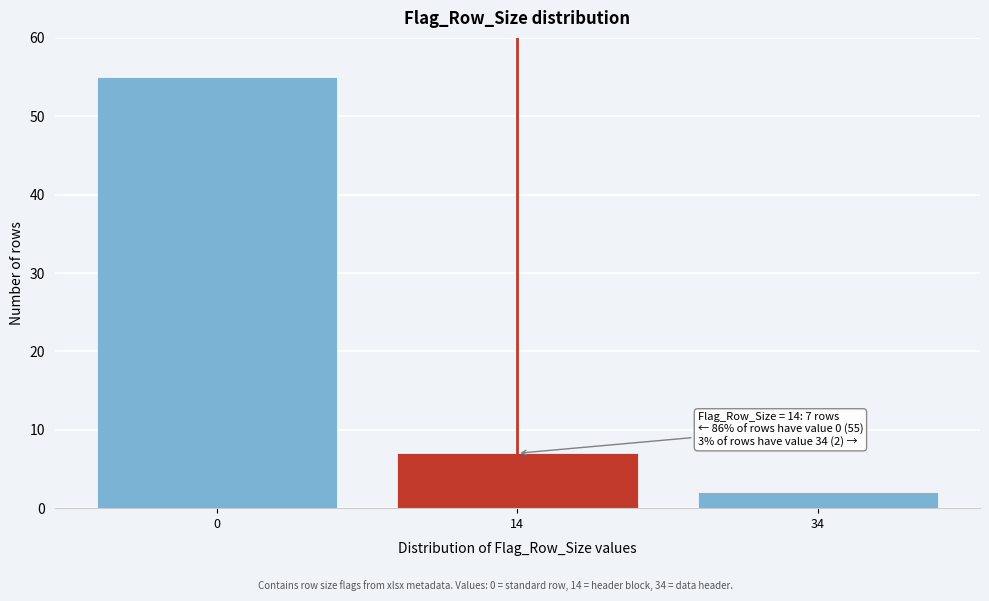

Reading right to left, list all the values displayed in this chart.

2	7	55